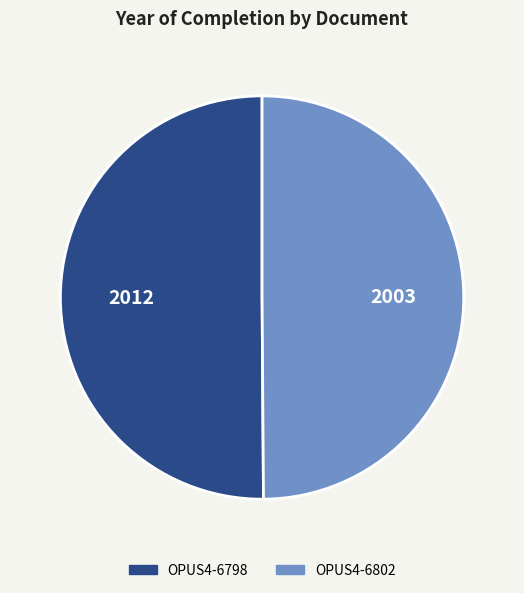

Do OPUS4-6798 and OPUS4-6802 together represent more than half of the pie?

Yes